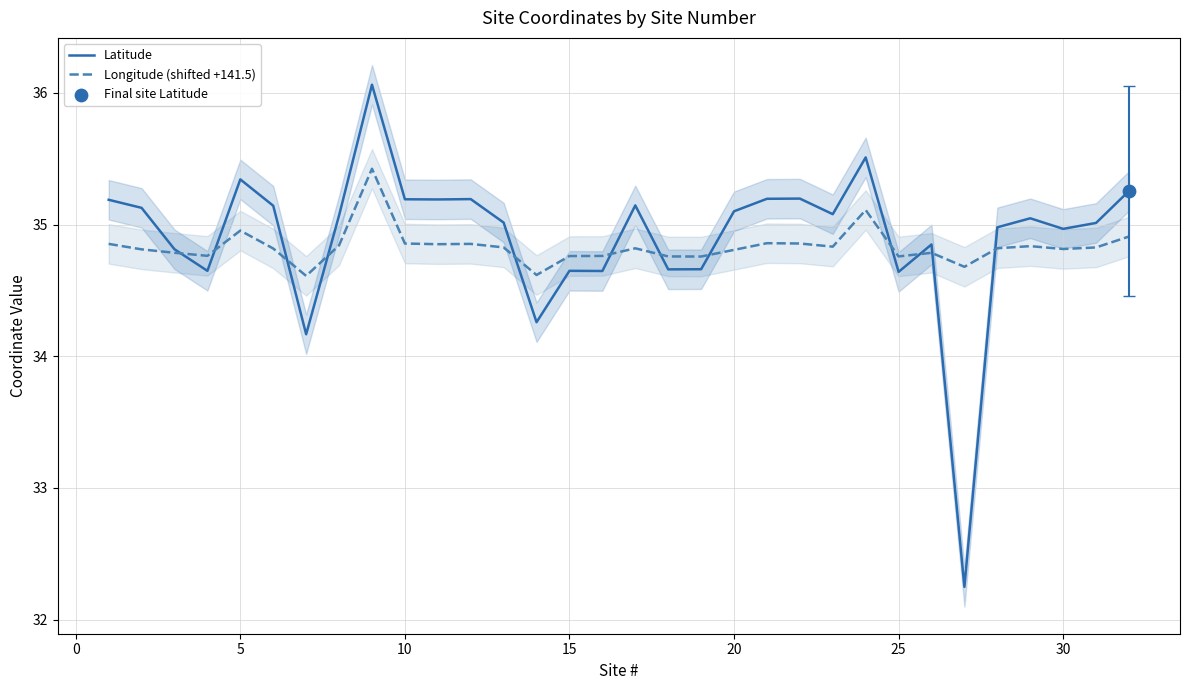

The value of Latitude at 10 is 46.8. True or false?

False